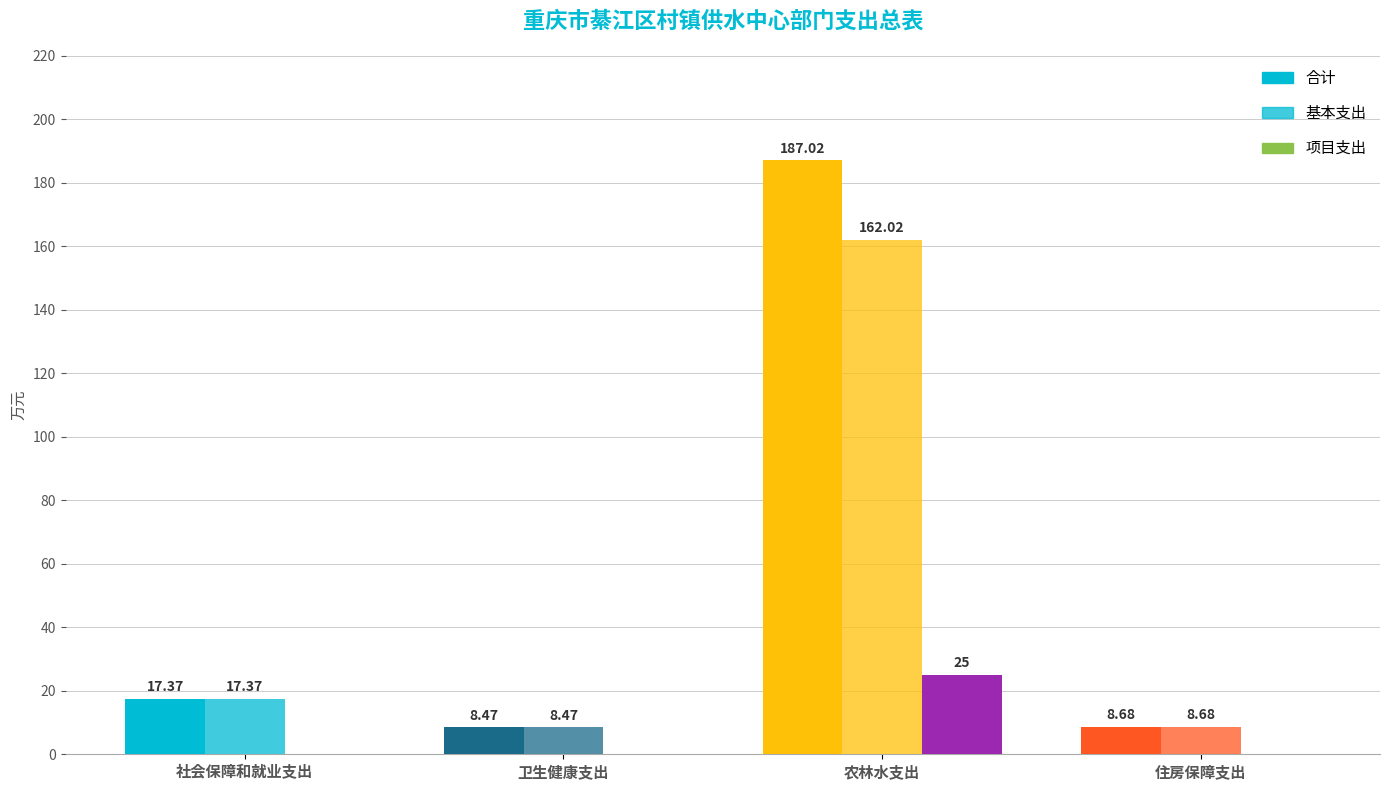

Reading left to right, transcribe all the data shown in this chart.

合计: 社会保障和就业支出=17.4	卫生健康支出=8.5	农林水支出=187.0	住房保障支出=8.7
基本支出: 社会保障和就业支出=17.4	卫生健康支出=8.5	农林水支出=162.0	住房保障支出=8.7
项目支出: 社会保障和就业支出=0.0	卫生健康支出=0.0	农林水支出=25.0	住房保障支出=0.0